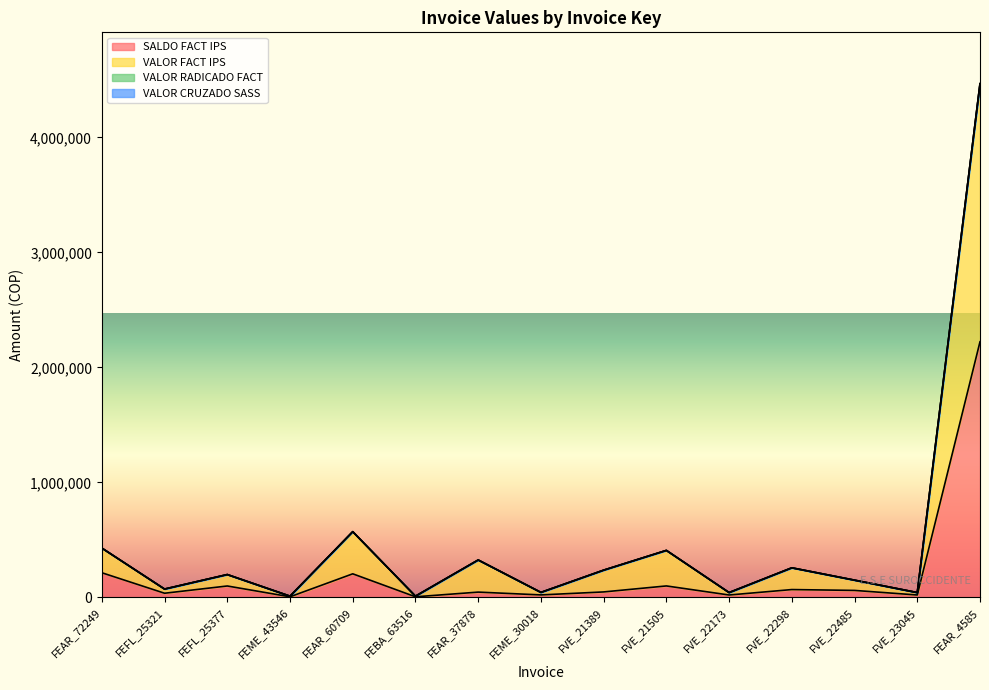

How many interior local peaks does the SALDO FACT IPS series have?

5